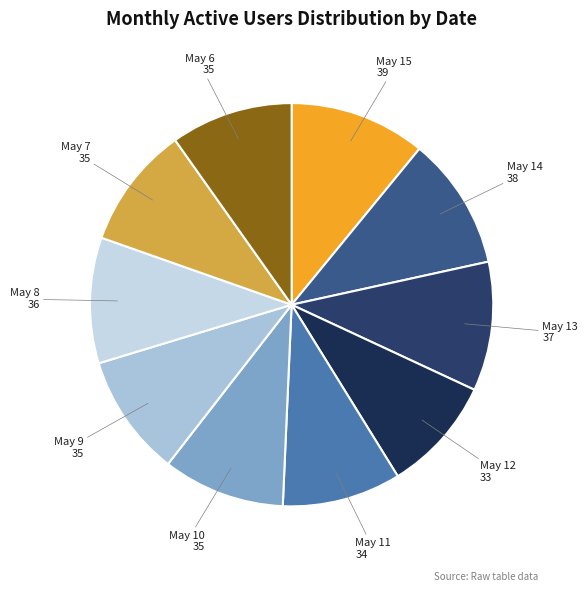

Which has a higher value, May 7 or May 14?

May 14